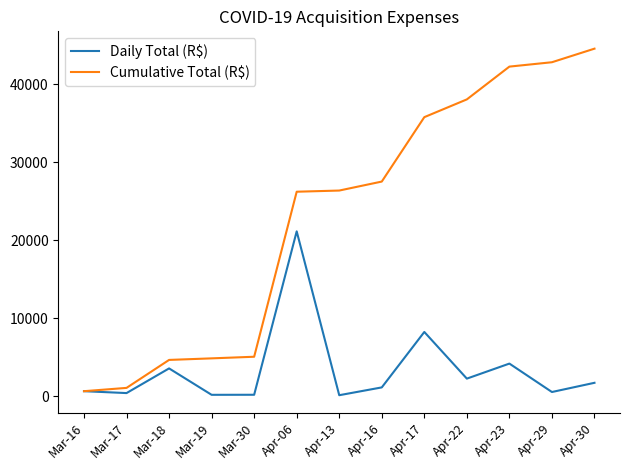

Which series changed the most between Mar-18 and Apr-13?

Cumulative Total (R$)